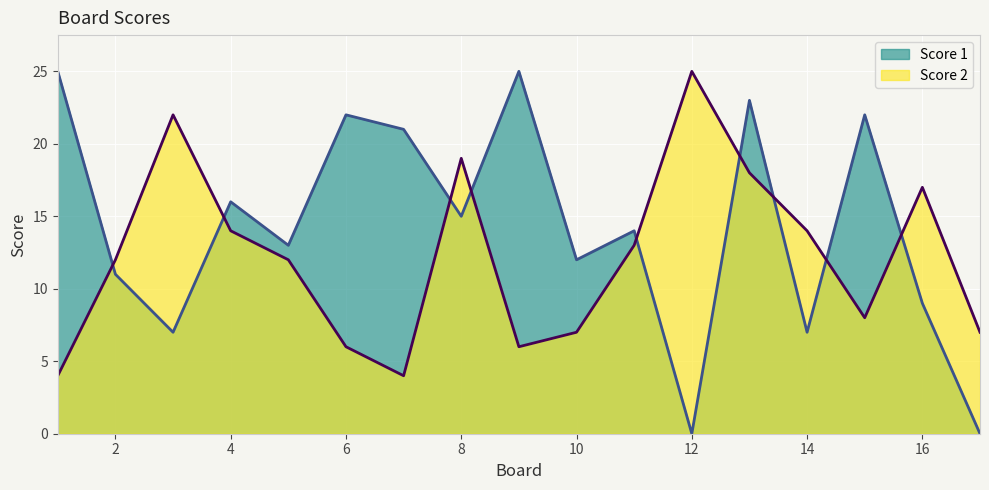

At which label does Score 2 first exceed 12?

3